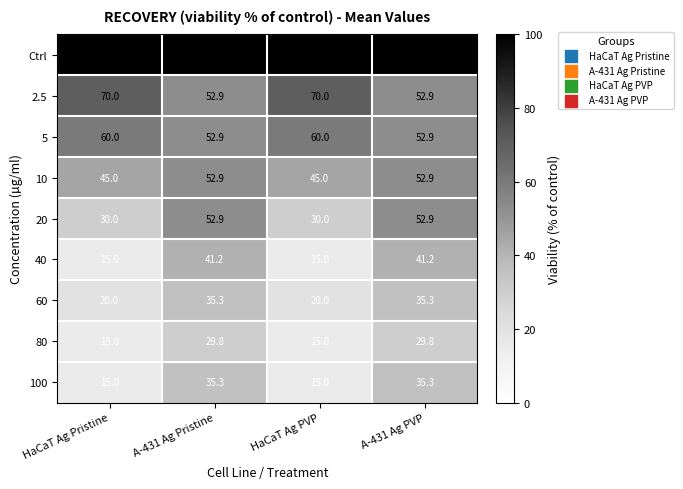

What is the smallest value displayed?

15.0